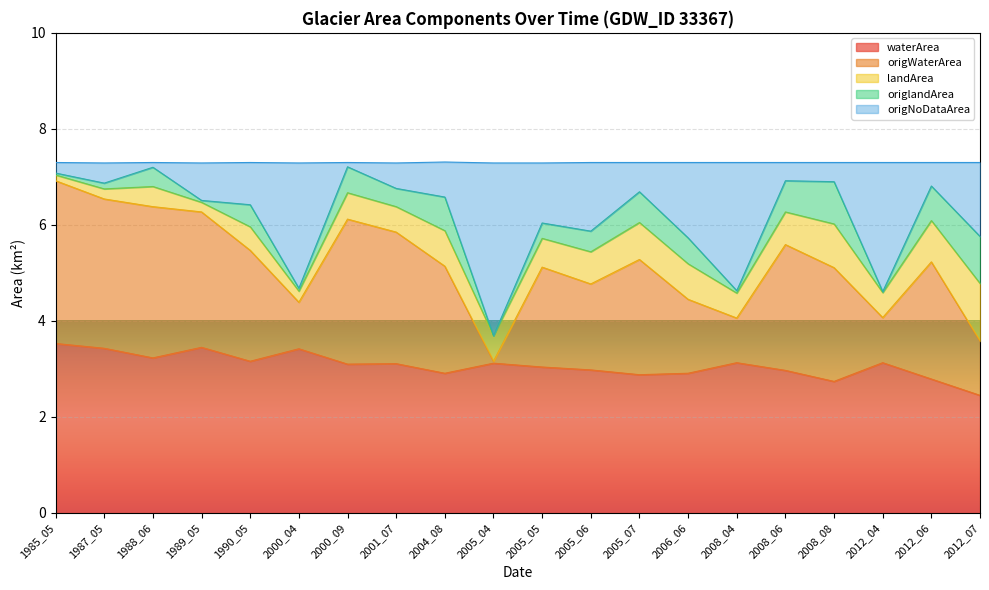

Which series has the largest range (max minus min)?

origNoDataArea